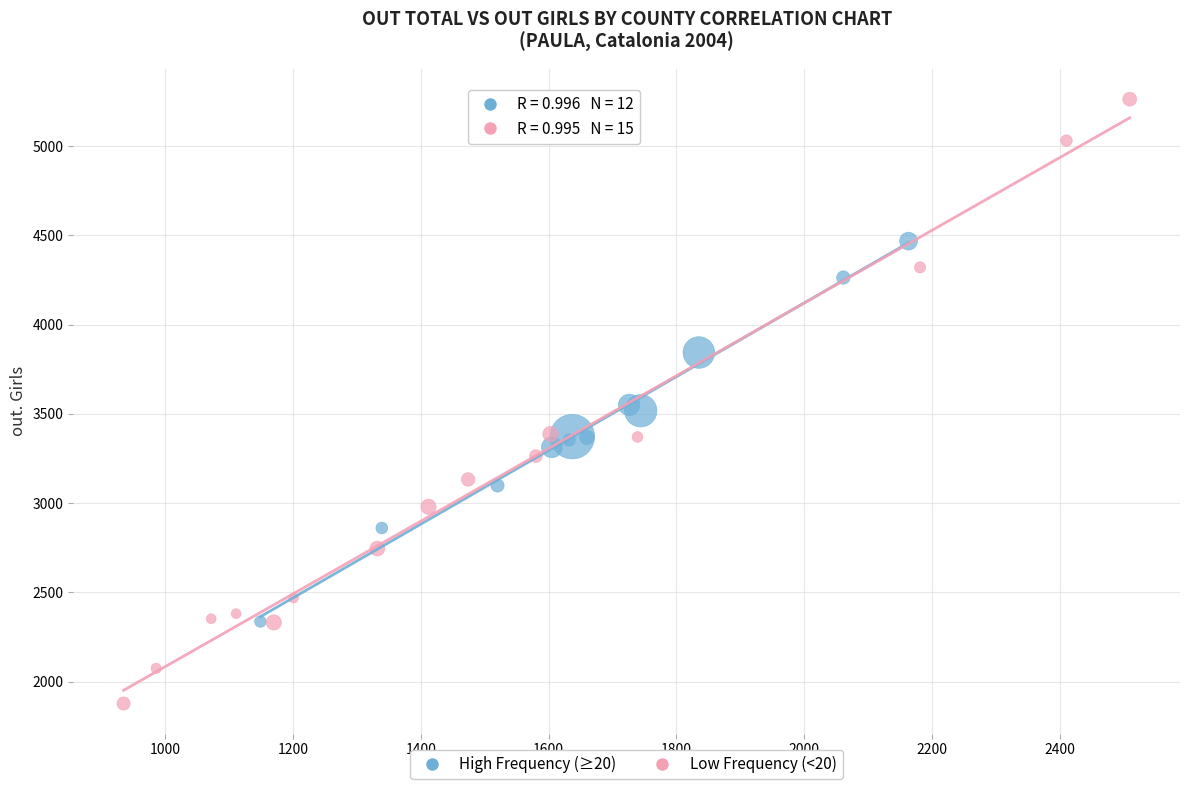

Which series has the widest spread of Y values?

Low Frequency (<20)